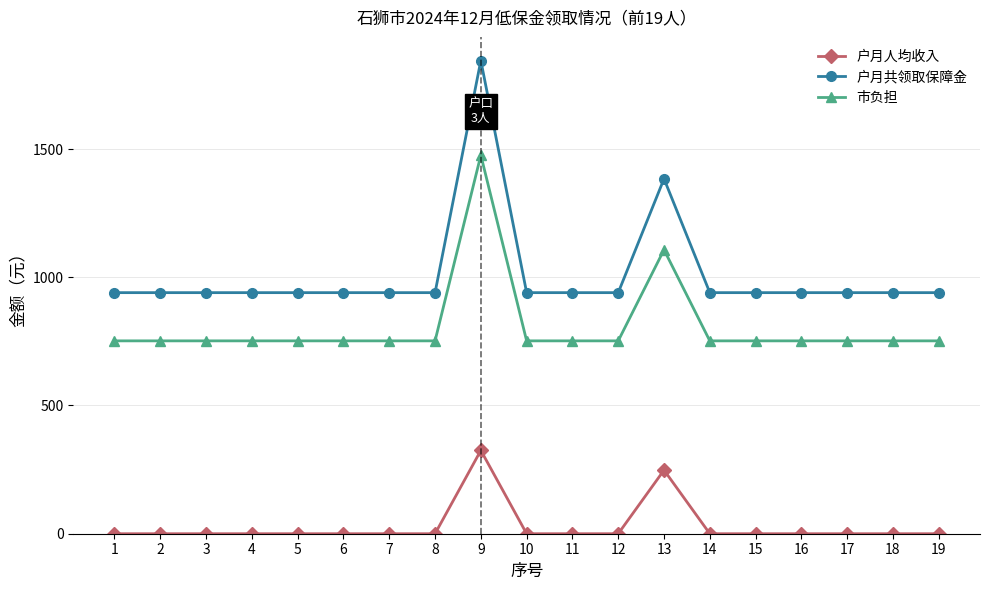

At how many categories does at least one series exceed 962?

2